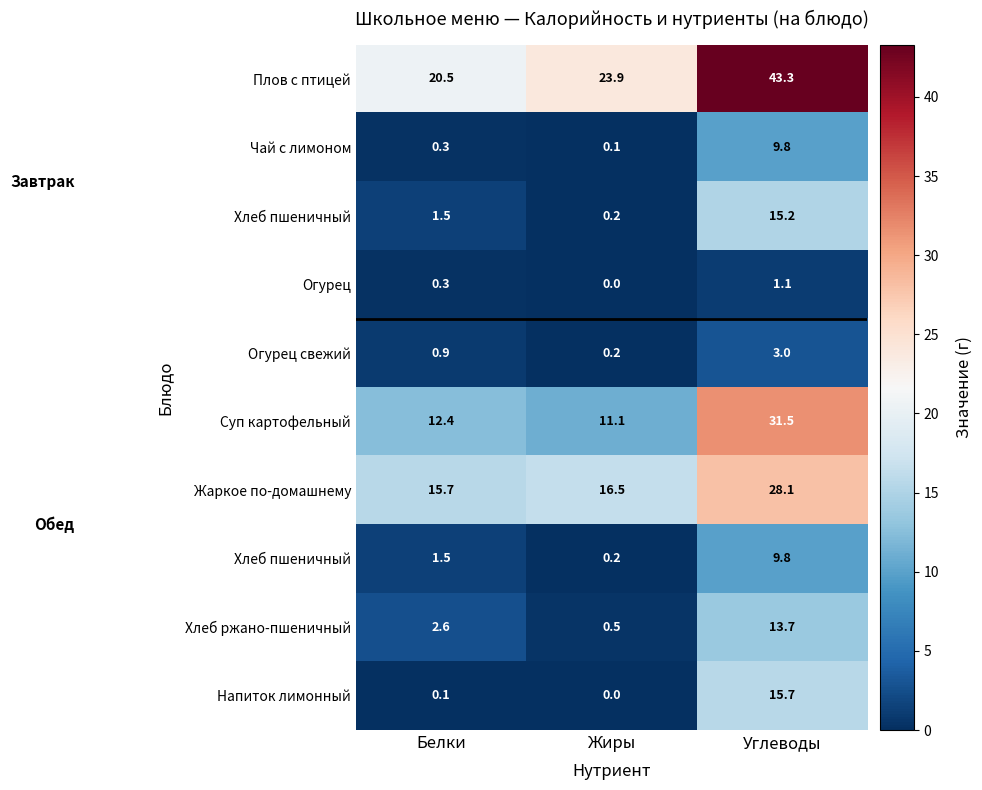

At how many categories does at least one series exceed 22?

2